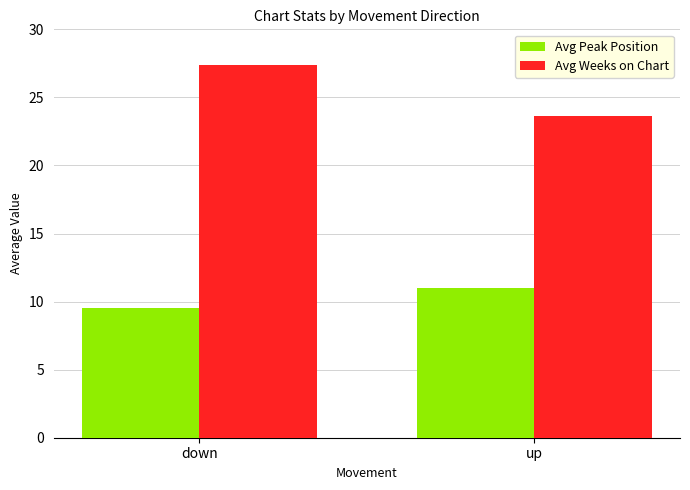

At which label does Avg Weeks on Chart first exceed 27?

down